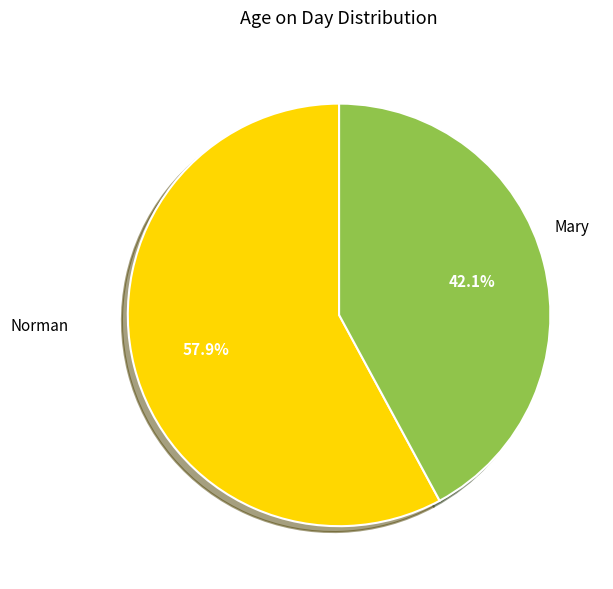

Combined, do Norman and Mary account for over 50%?

Yes